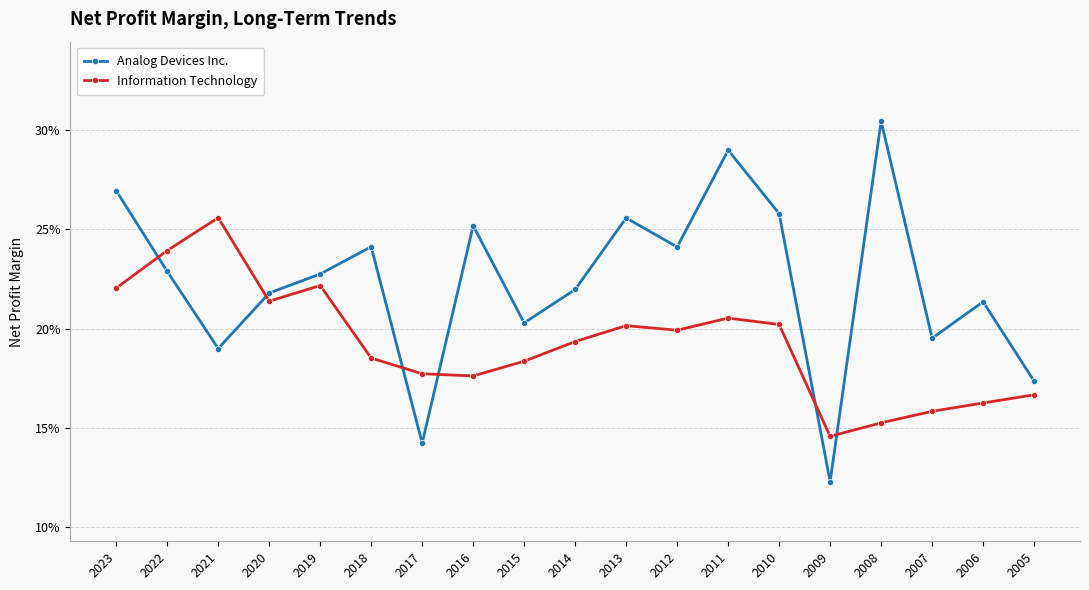

What is the average value of the Information Technology series?

0.2